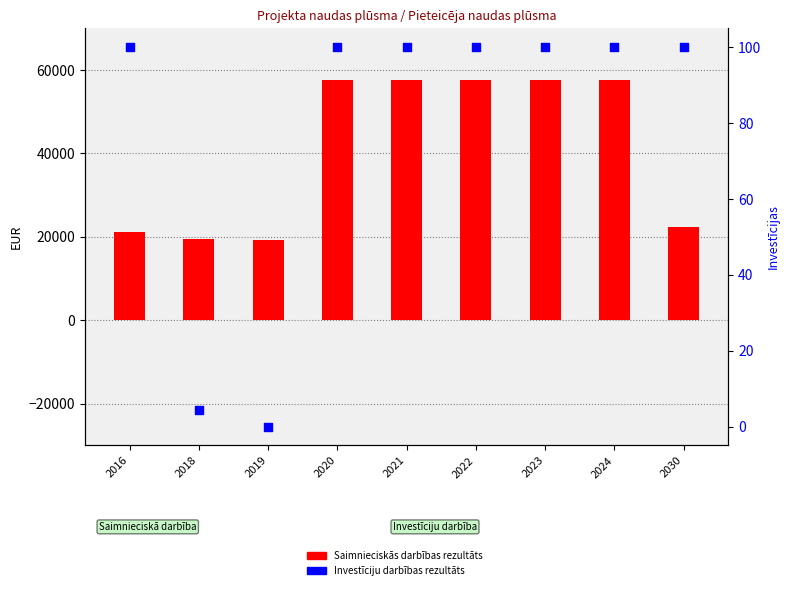

Which series contains the highest Y value?

Saimnieciskās darbības rezultāts